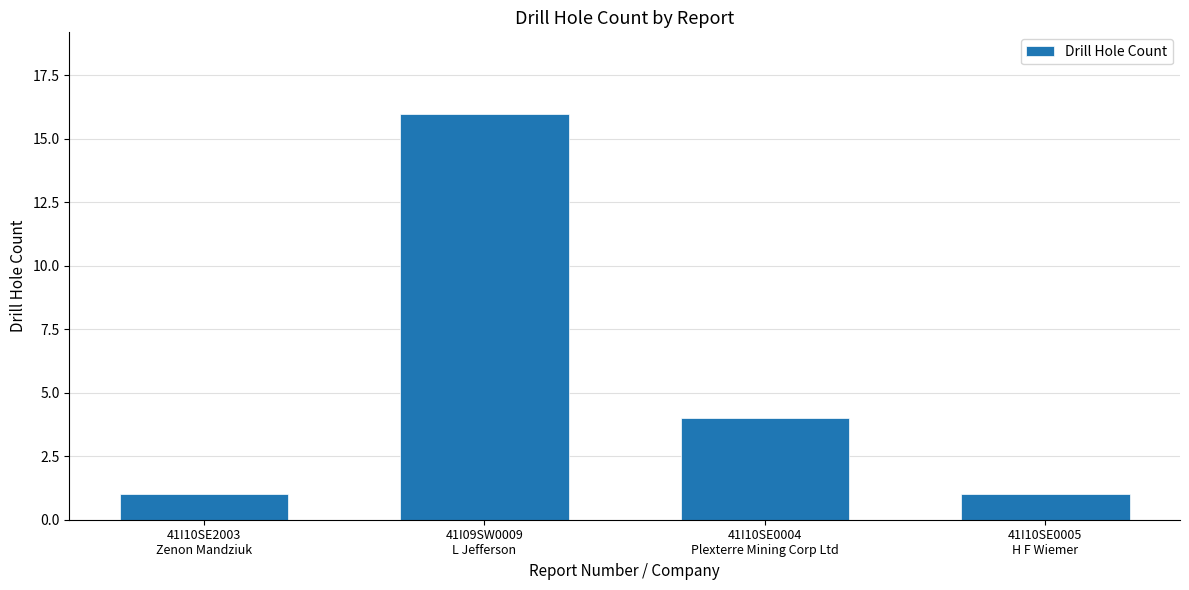

Which has a higher value, 41I09SW0009
L Jefferson or 41I10SE0005
H F Wiemer?

41I09SW0009
L Jefferson